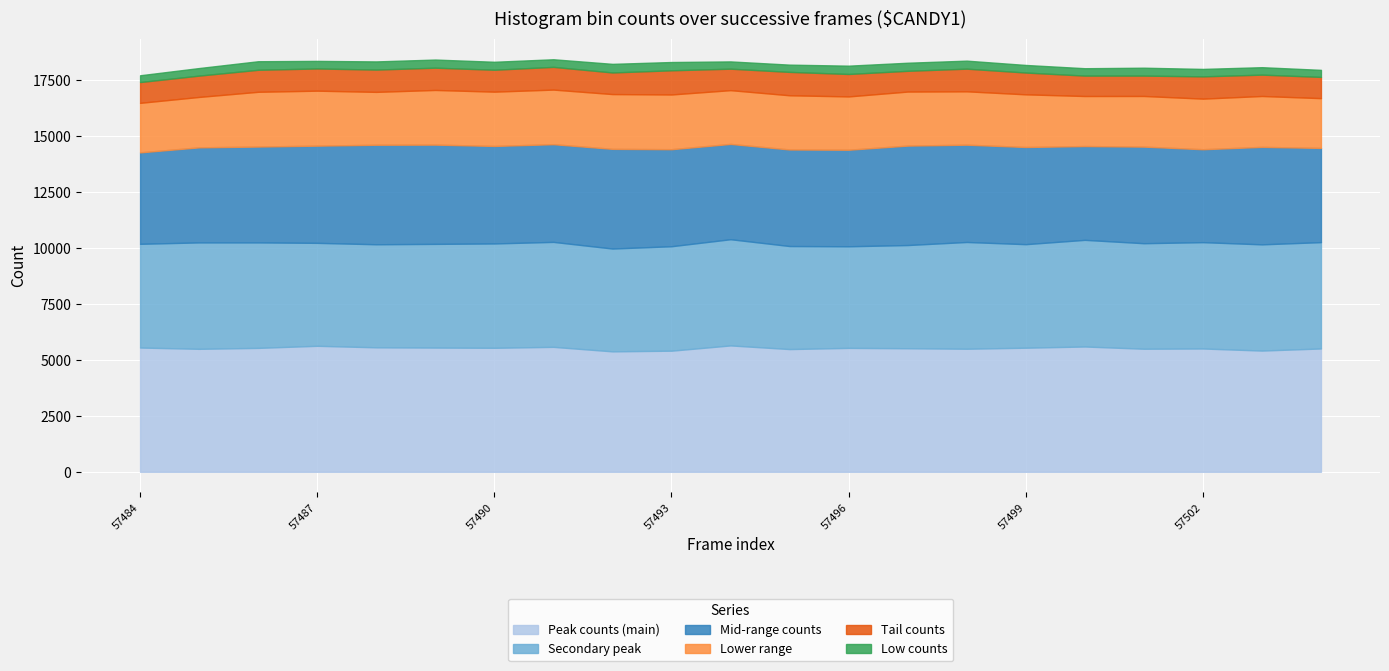

What is the average value of the Peak counts (main) series?

5523